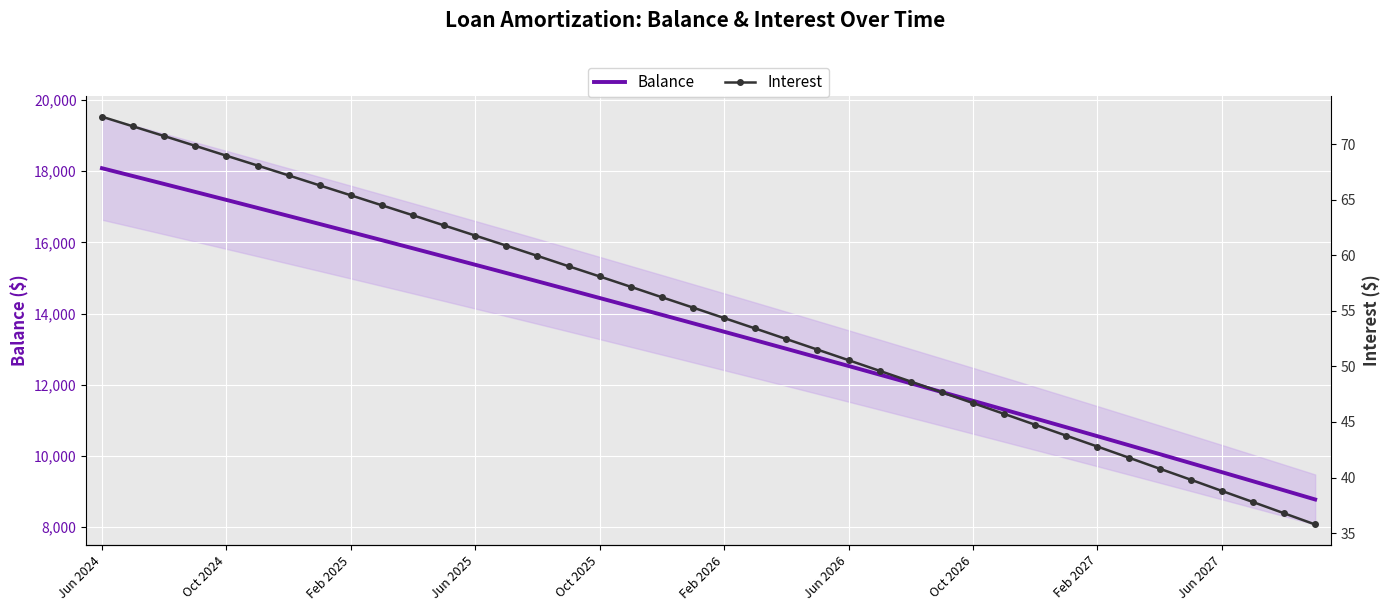

What is the maximum value for Balance?

18086